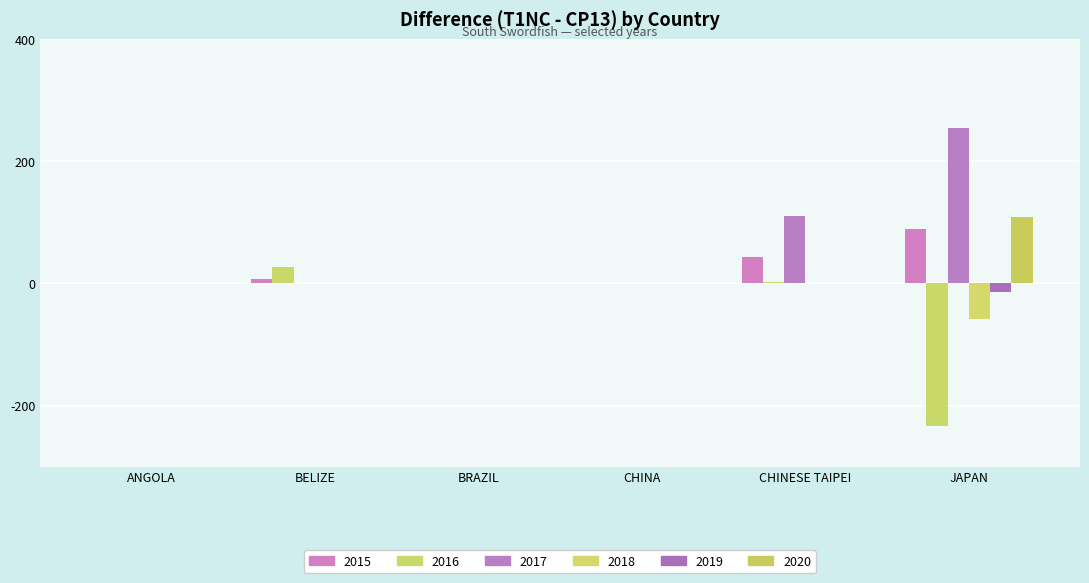

What is the sum of all 2017 values?

366